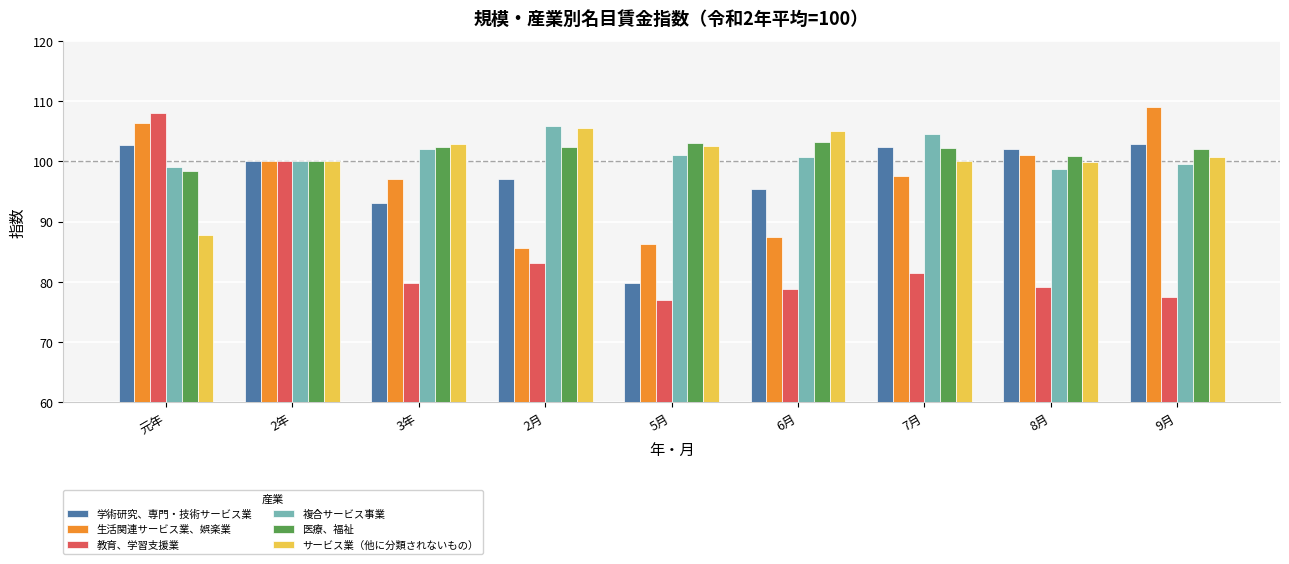

What is the total value across all series at 5月?

549.7